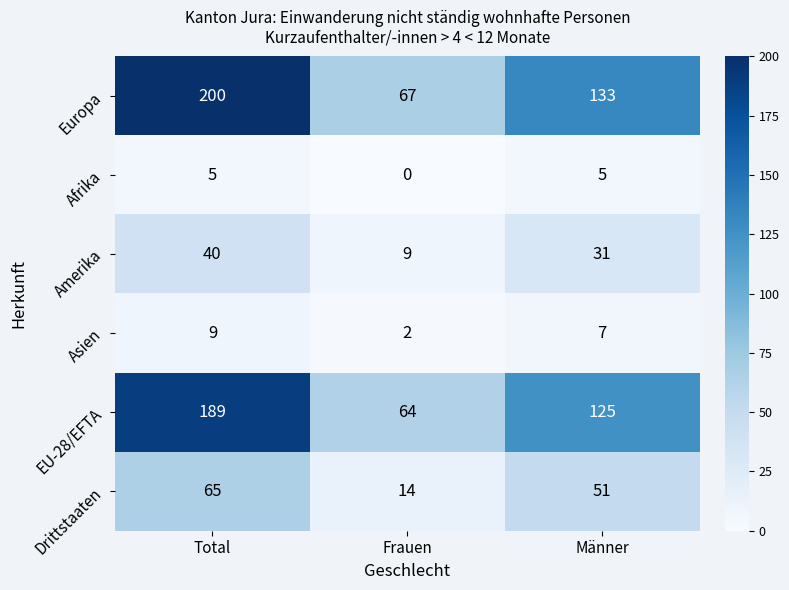

Reading left to right, list all the values displayed in this chart.

Europa: 200	67	133
Afrika: 5	0	5
Amerika: 40	9	31
Asien: 9	2	7
EU-28/EFTA: 189	64	125
Drittstaaten: 65	14	51